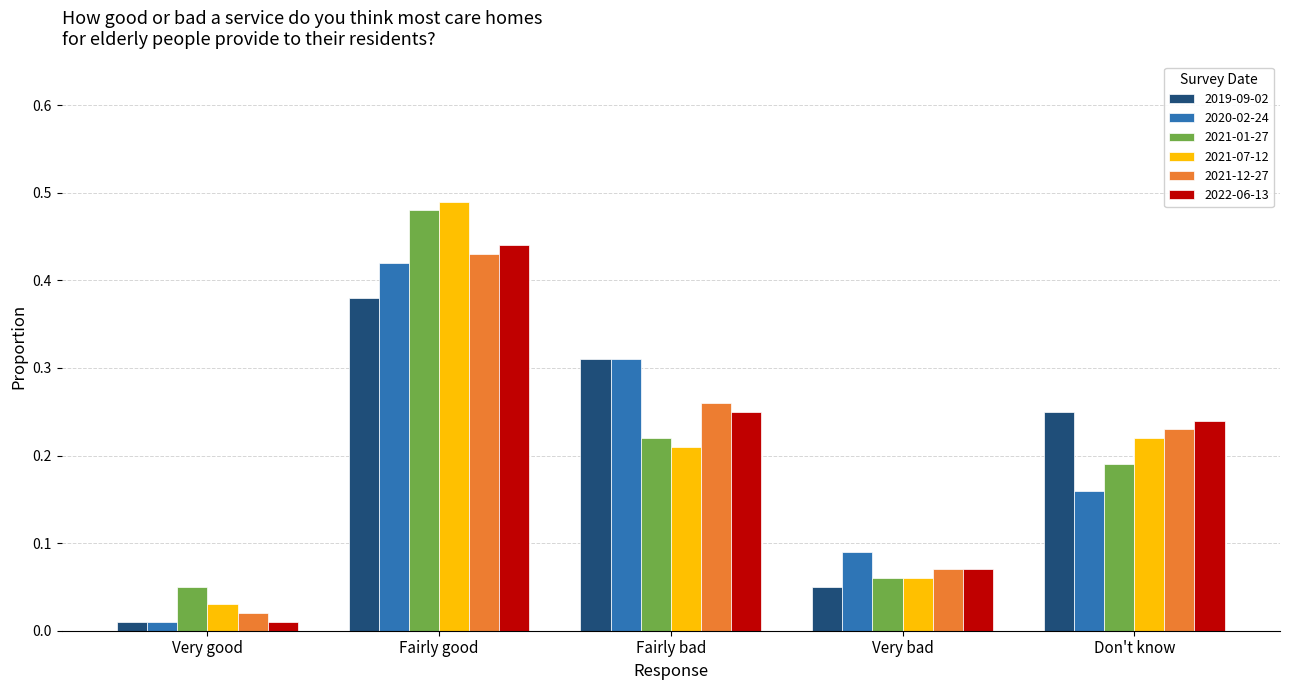

Which category has the highest value in the 2020-02-24 series?

Fairly good